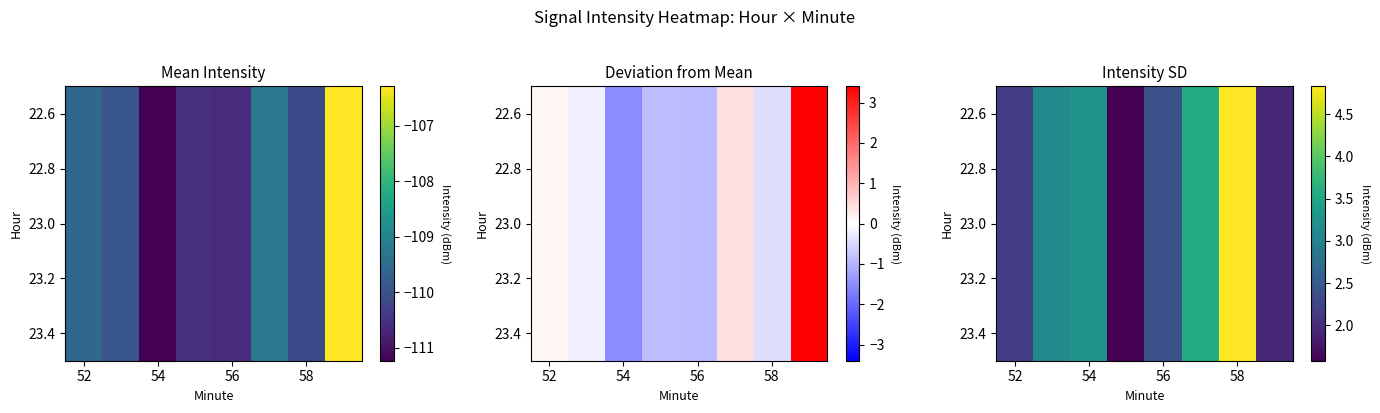

What is the difference between the maximum and minimum values?

3.3